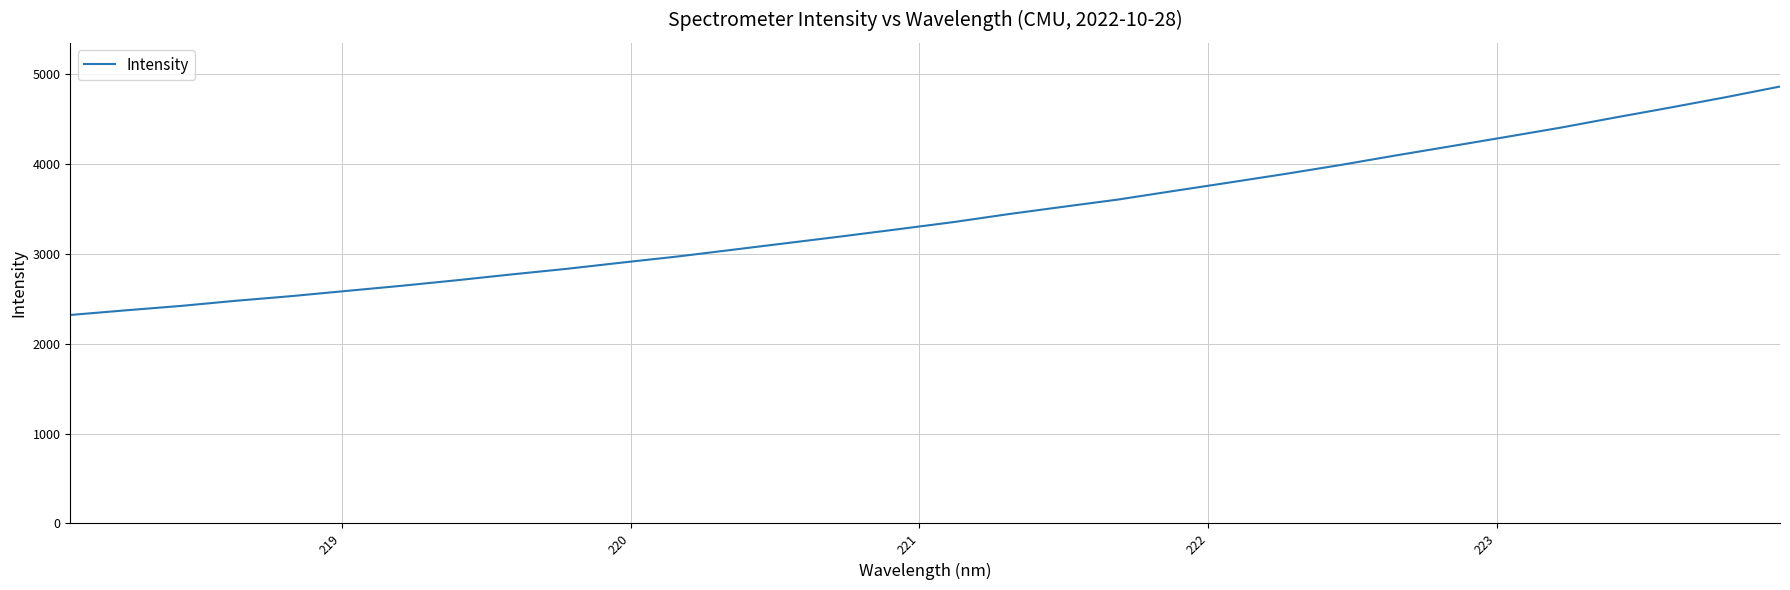

What is the minimum value shown in the chart?

2317.6